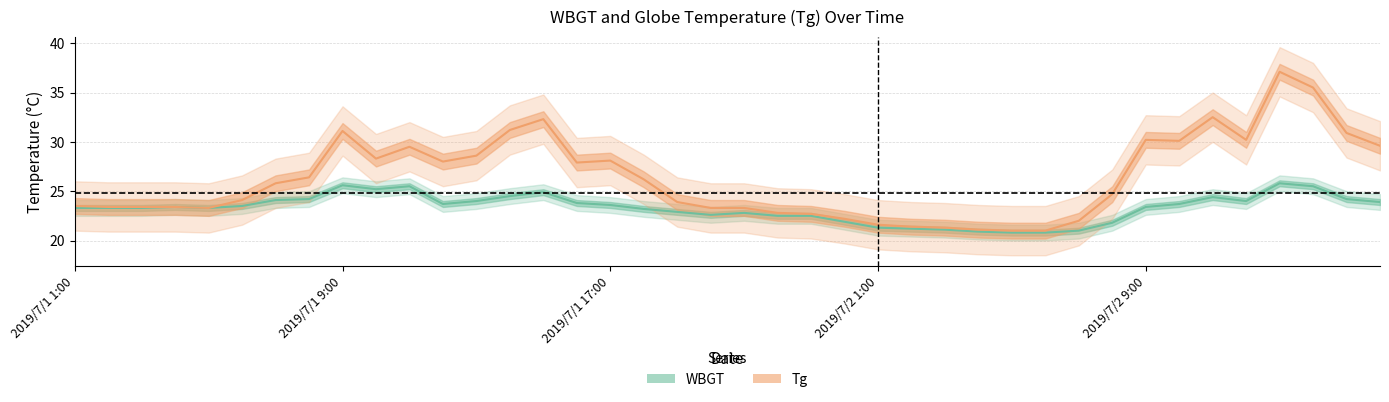

Reading right to left, transcribe all the data shown in this chart.

WBGT: 2019/7/2 16:00=23.9	2019/7/2 15:00=24.2	2019/7/2 14:00=25.5	2019/7/2 13:00=25.8	2019/7/2 12:00=24.0	2019/7/2 11:00=24.4	2019/7/2 10:00=23.7	2019/7/2 9:00=23.4	2019/7/2 8:00=21.8	2019/7/2 7:00=21.0	2019/7/2 6:00=20.8	2019/7/2 5:00=20.8	2019/7/2 4:00=20.9	2019/7/2 3:00=21.1	2019/7/2 2:00=21.2	2019/7/2 1:00=21.3	2019/7/1 24:00=21.9	2019/7/1 23:00=22.5	2019/7/1 22:00=22.5	2019/7/1 21:00=22.8	2019/7/1 20:00=22.6	2019/7/1 19:00=22.9	2019/7/1 18:00=23.2	2019/7/1 17:00=23.6	2019/7/1 16:00=23.8	2019/7/1 15:00=24.9	2019/7/1 14:00=24.5	2019/7/1 13:00=24.0	2019/7/1 12:00=23.7	2019/7/1 11:00=25.5	2019/7/1 10:00=25.2	2019/7/1 9:00=25.6	2019/7/1 8:00=24.2	2019/7/1 7:00=24.1	2019/7/1 6:00=23.5	2019/7/1 5:00=23.3	2019/7/1 4:00=23.4	2019/7/1 3:00=23.3	2019/7/1 2:00=23.3	2019/7/1 1:00=23.3
Tg: 2019/7/2 16:00=29.6	2019/7/2 15:00=30.9	2019/7/2 14:00=35.5	2019/7/2 13:00=37.1	2019/7/2 12:00=30.2	2019/7/2 11:00=32.5	2019/7/2 10:00=30.1	2019/7/2 9:00=30.2	2019/7/2 8:00=24.7	2019/7/2 7:00=22.0	2019/7/2 6:00=21.0	2019/7/2 5:00=21.0	2019/7/2 4:00=21.1	2019/7/2 3:00=21.3	2019/7/2 2:00=21.4	2019/7/2 1:00=21.6	2019/7/1 24:00=22.2	2019/7/1 23:00=22.7	2019/7/1 22:00=22.8	2019/7/1 21:00=23.3	2019/7/1 20:00=23.3	2019/7/1 19:00=23.9	2019/7/1 18:00=26.2	2019/7/1 17:00=28.1	2019/7/1 16:00=27.9	2019/7/1 15:00=32.3	2019/7/1 14:00=31.2	2019/7/1 13:00=28.6	2019/7/1 12:00=28.0	2019/7/1 11:00=29.5	2019/7/1 10:00=28.3	2019/7/1 9:00=31.1	2019/7/1 8:00=26.4	2019/7/1 7:00=25.8	2019/7/1 6:00=24.1	2019/7/1 5:00=23.3	2019/7/1 4:00=23.4	2019/7/1 3:00=23.4	2019/7/1 2:00=23.4	2019/7/1 1:00=23.5